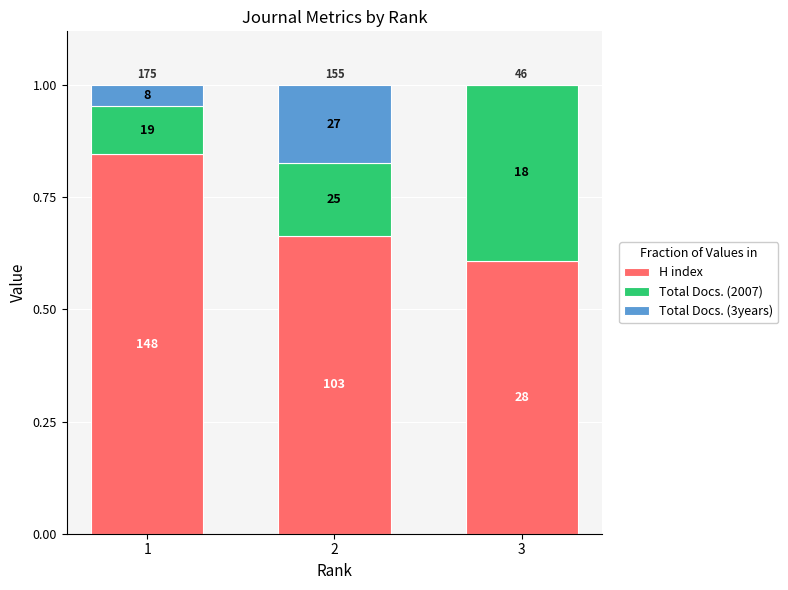

What are all the series names shown in the legend?

H index, Total Docs. (2007), Total Docs. (3years)